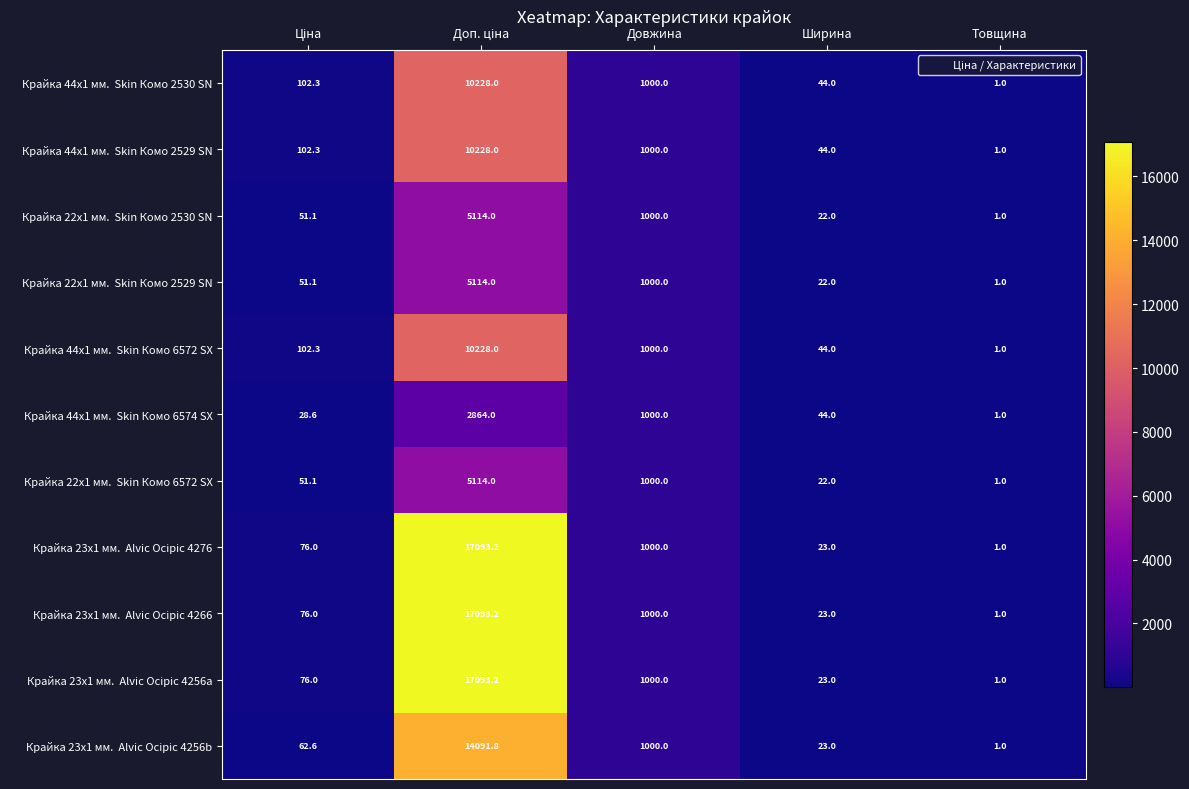

At which category does the chart reach its minimum across all series?

Товщина